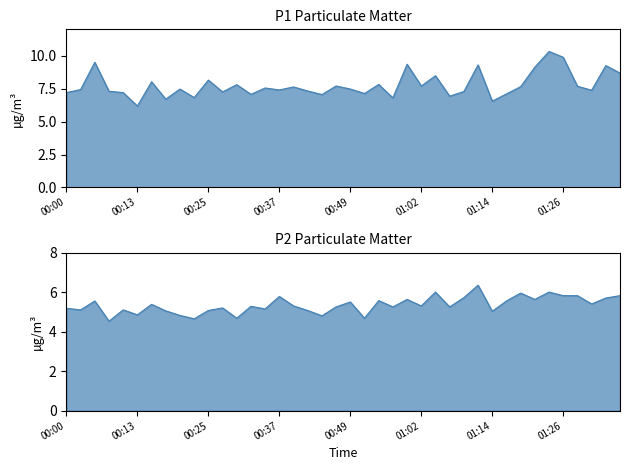

Where is the first local minimum for P2?

00:03